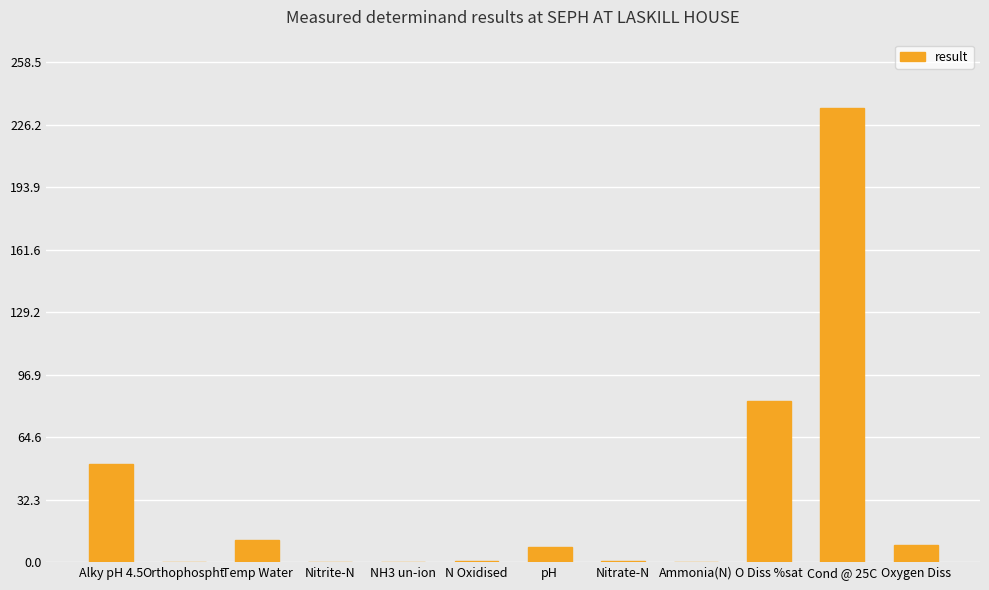

Which has a higher value, pH or Orthophospht?

pH